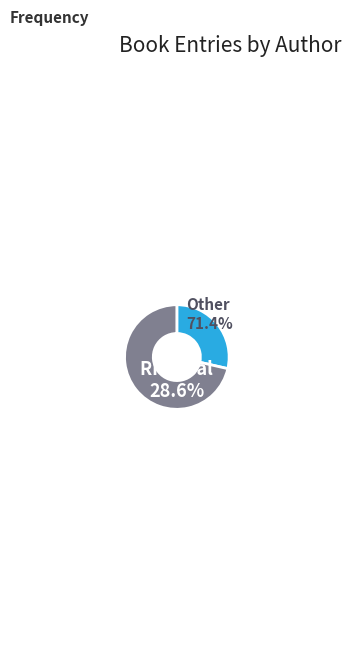

Does Margaret Finnegan (154885240) represent more than half of the total?

No